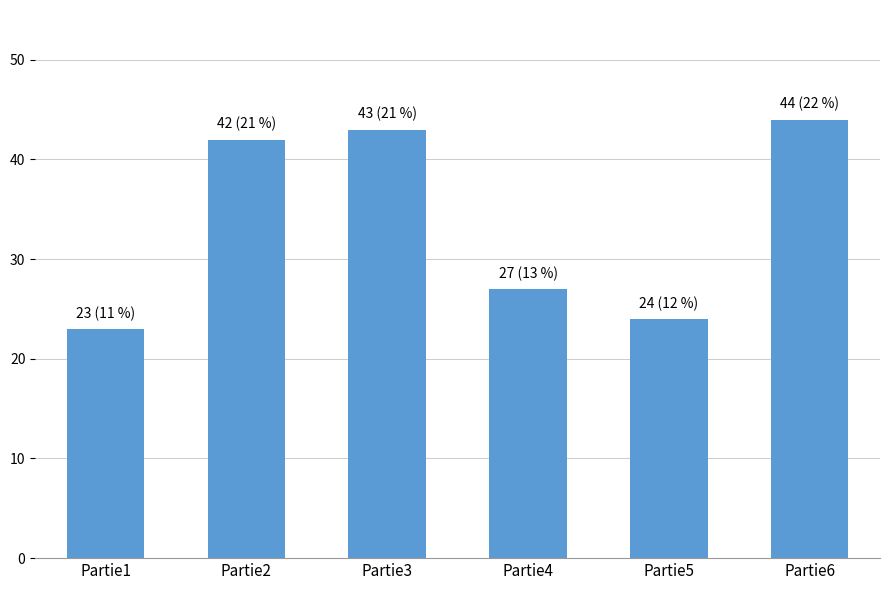

How many values are below 42?

3